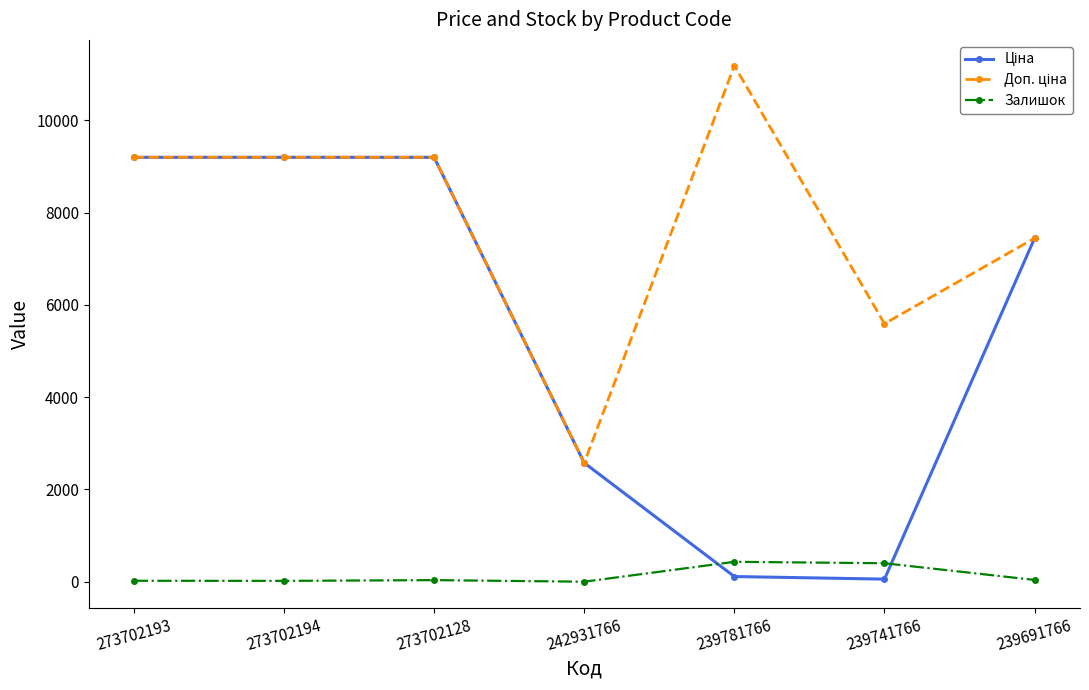

How many distinct data groups are displayed?

3